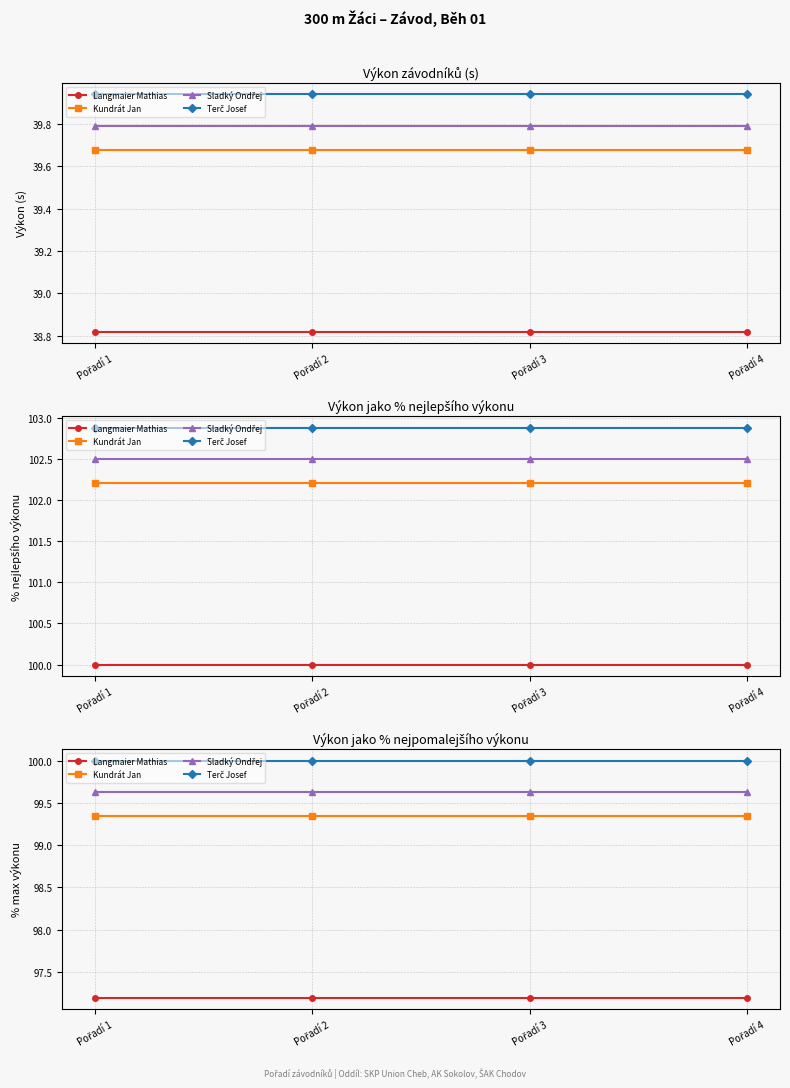

Reading left to right, extract all data points from this chart.

Langmaier Mathias: 97.2	97.2	97.2	97.2
Kundrát Jan: 99.3	99.3	99.3	99.3
Sladký Ondřej: 99.6	99.6	99.6	99.6
Terč Josef: 100.0	100.0	100.0	100.0